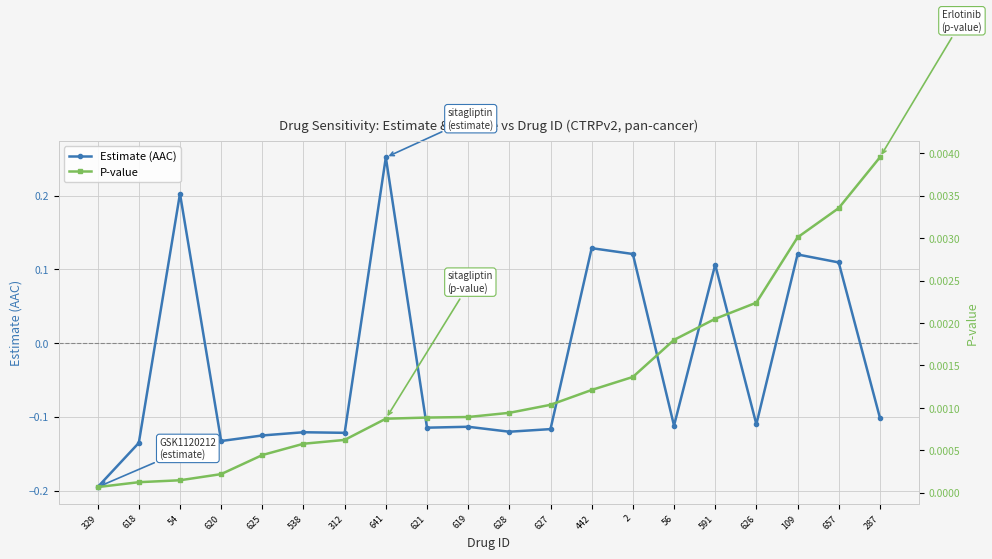

Reading right to left, what are all the values shown in this chart?

Estimate (AAC): 287=-0.1	657=0.1	109=0.1	626=-0.1	591=0.1	56=-0.1	2=0.1	442=0.1	627=-0.1	628=-0.1	619=-0.1	621=-0.1	641=0.3	312=-0.1	538=-0.1	625=-0.1	620=-0.1	54=0.2	618=-0.1	329=-0.2
P-value: 287=0.0	657=0.0	109=0.0	626=0.0	591=0.0	56=0.0	2=0.0	442=0.0	627=0.0	628=0.0	619=0.0	621=0.0	641=0.0	312=0.0	538=0.0	625=0.0	620=0.0	54=0.0	618=0.0	329=0.0